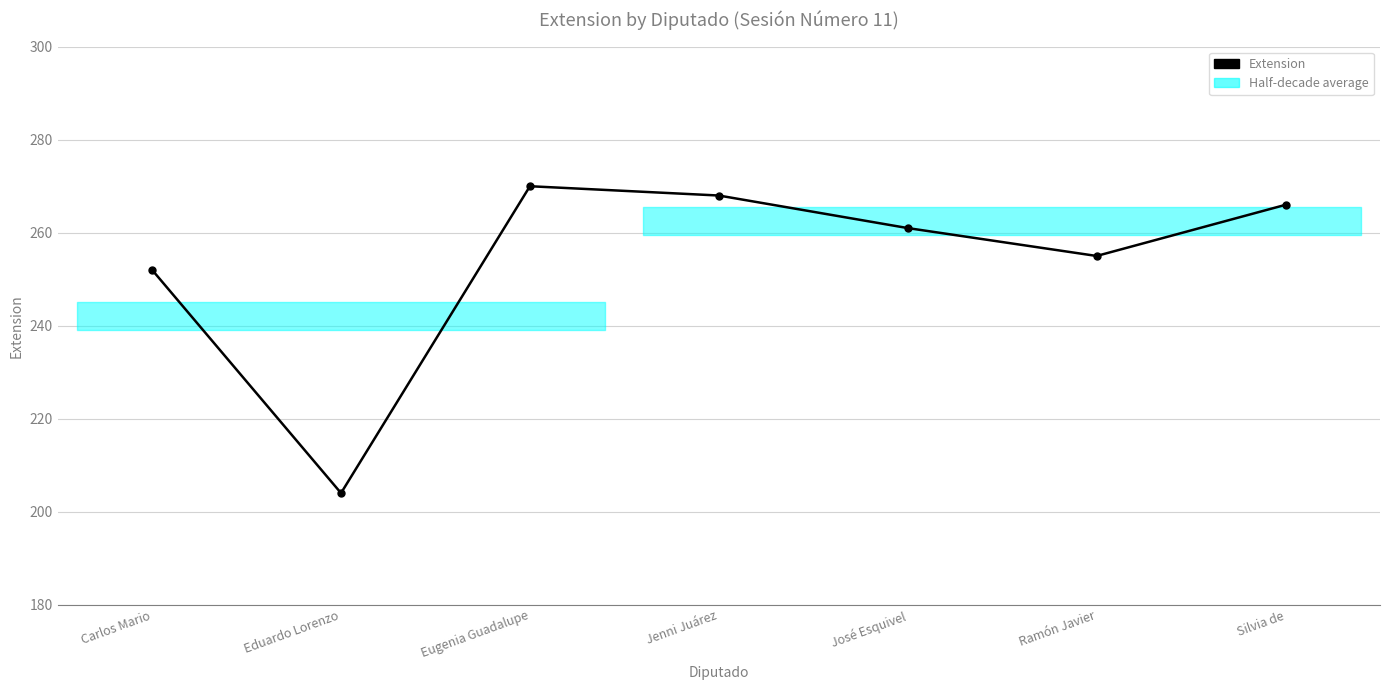

Which category has the highest value across all series?

Eugenia Guadalupe